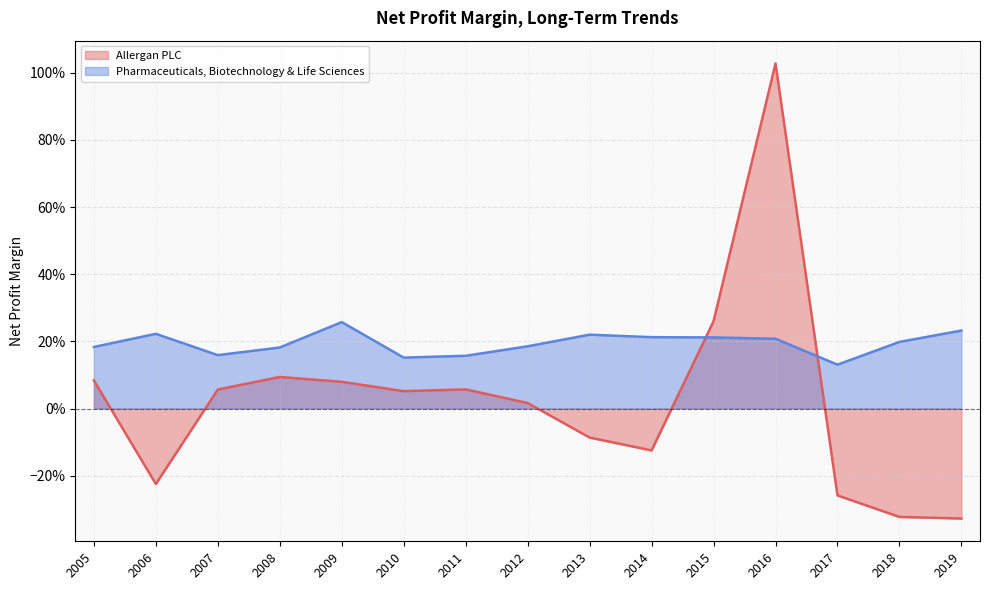

What is the sum of all Allergan PLC values?

0.4